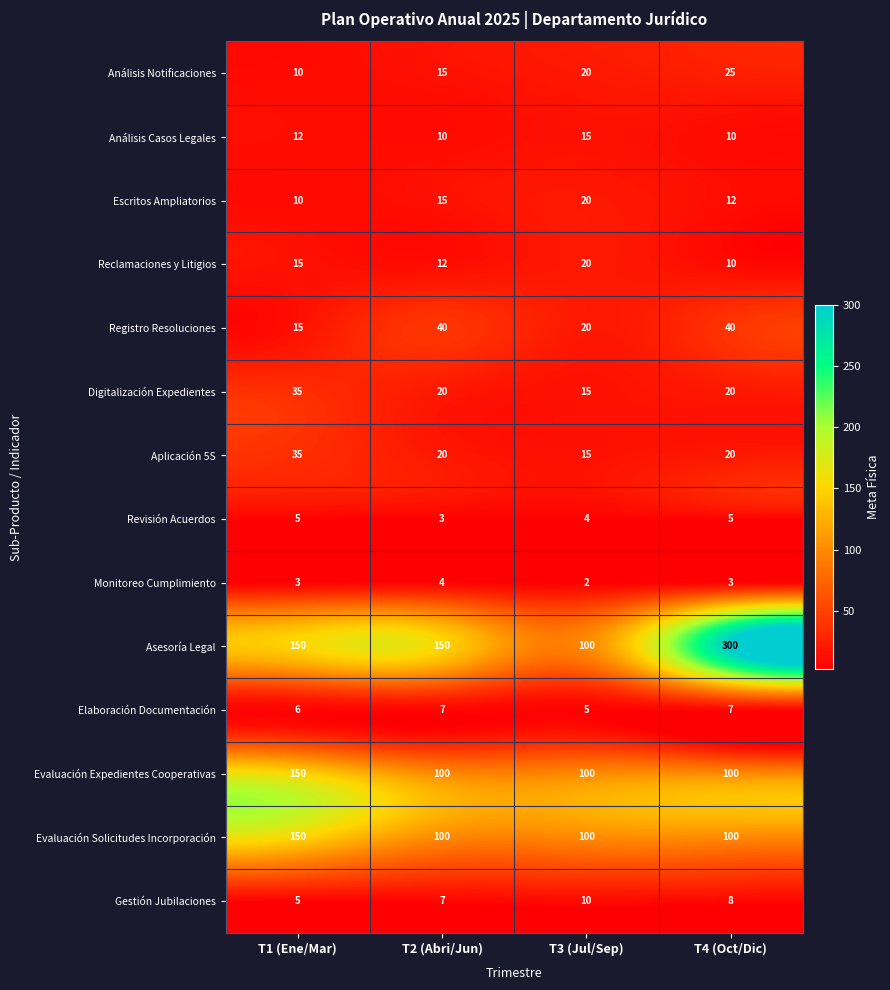

How many Revisión Acuerdos values are between 4 and 5?

3